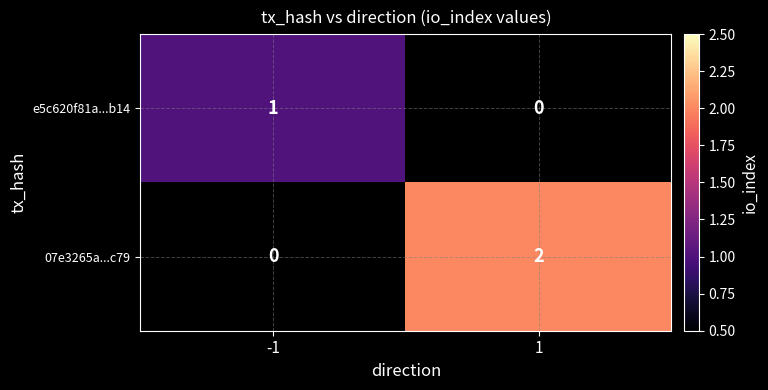

Is it true that 07e3265a...c79 equals 2 at 1?

True